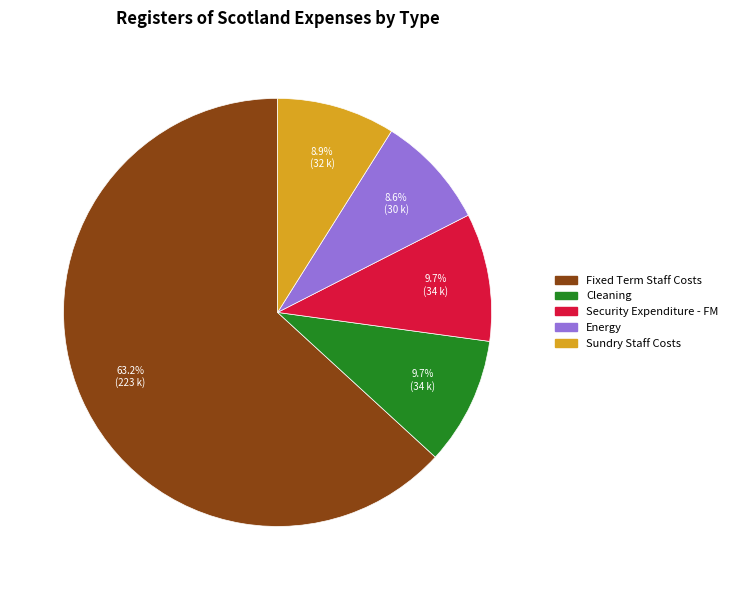

Count the number of slices in the pie.

5